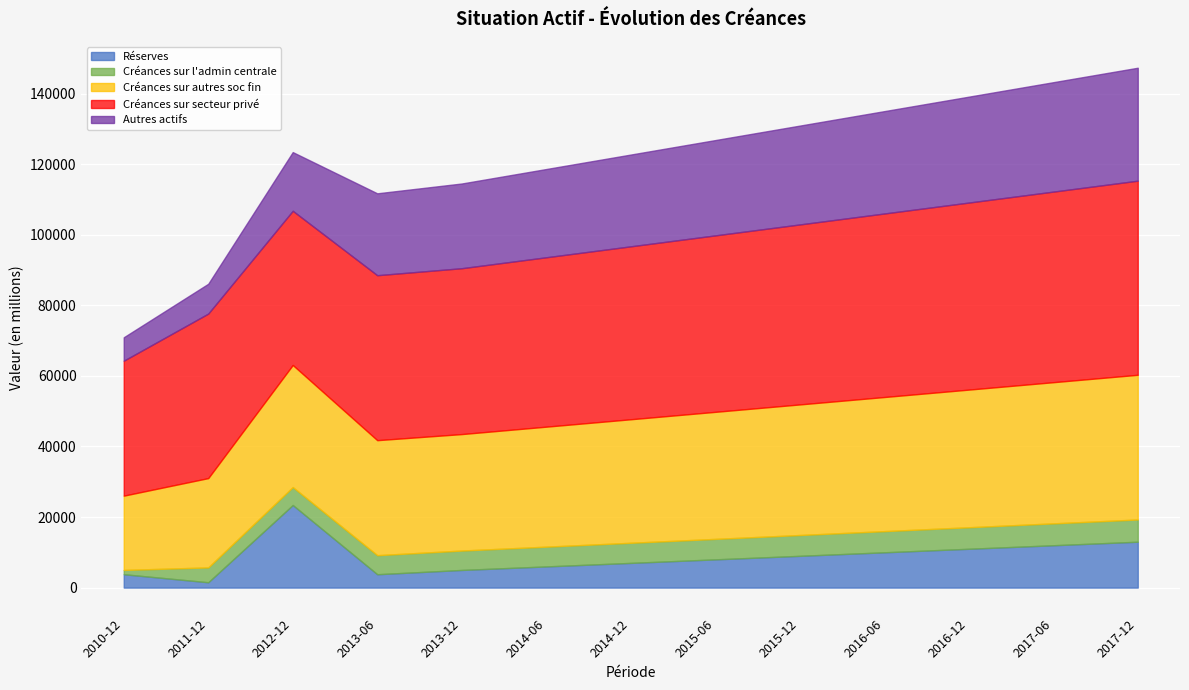

Is the value of Créances sur l'admin centrale at 2016-06 greater than the value of Réserves at 2012-12?

No